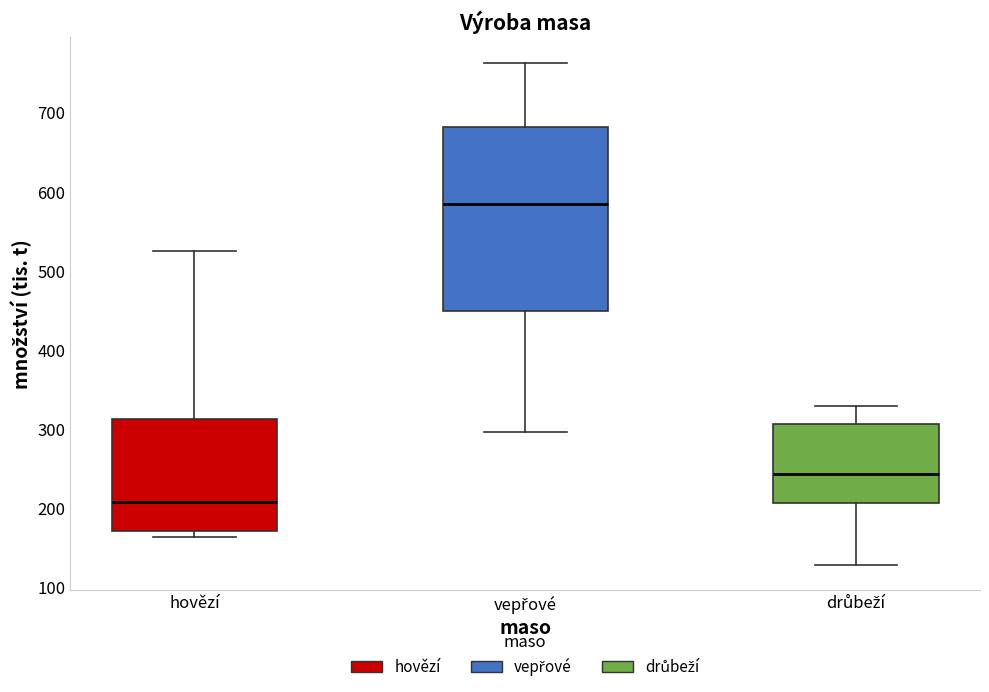

Which box has the highest median line?

vepřové